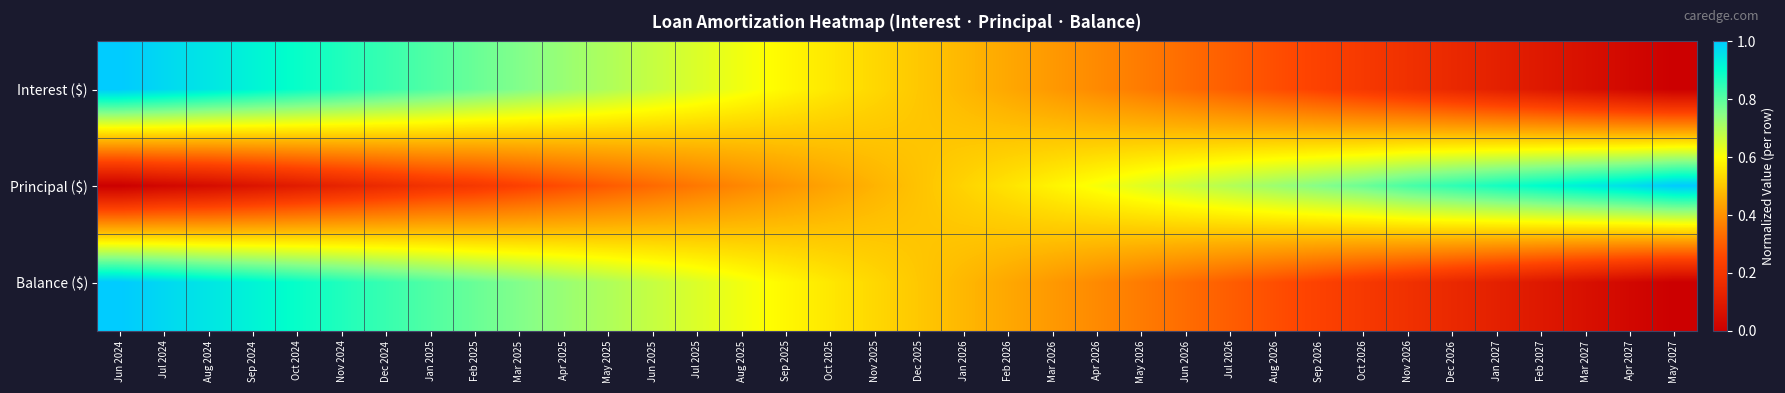

At which category is the sum across all series the highest?

Jun 2024